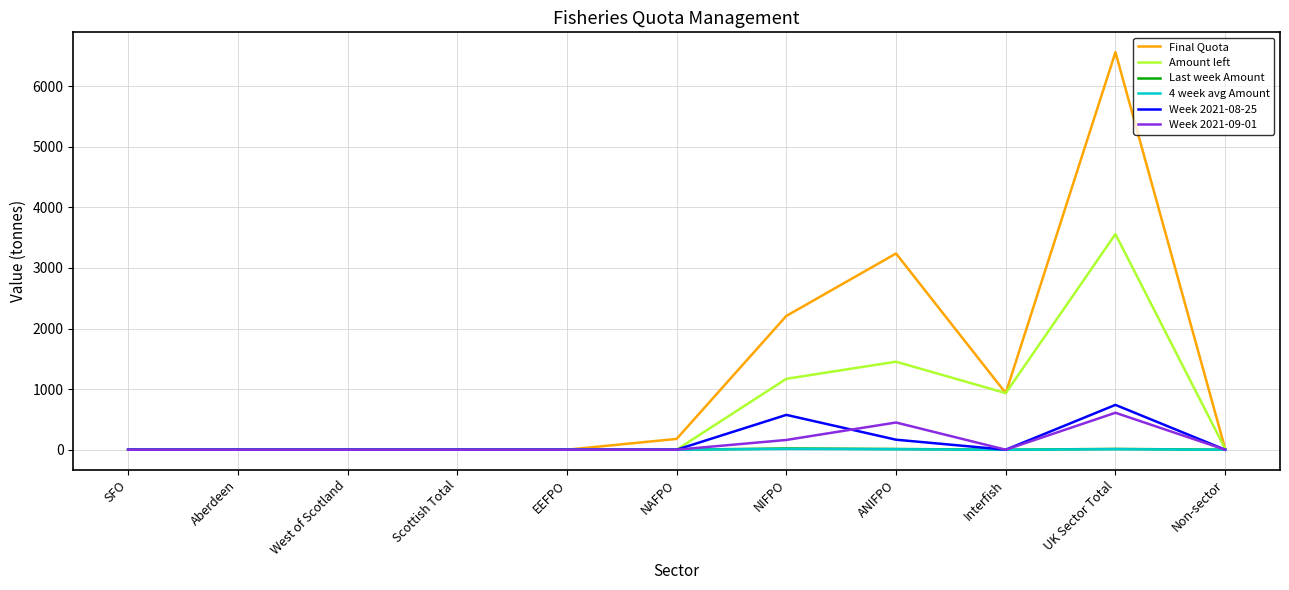

What is the highest value of the Week 2021-09-01 series?

609.8